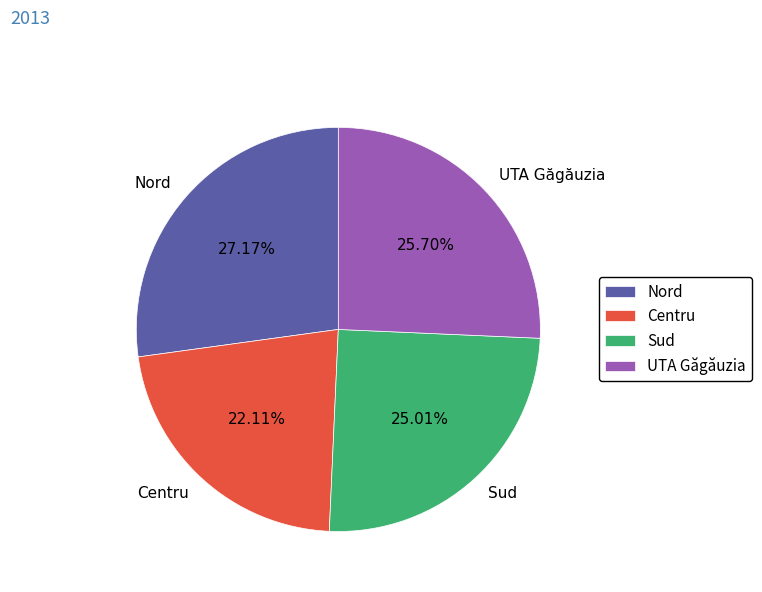

Does Nord account for over 50% of the chart?

No